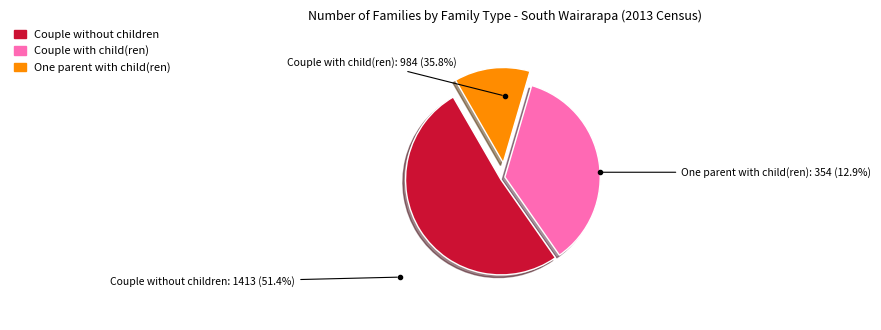

The Couple with child(ren) slice represents 50% of the pie. True or false?

False